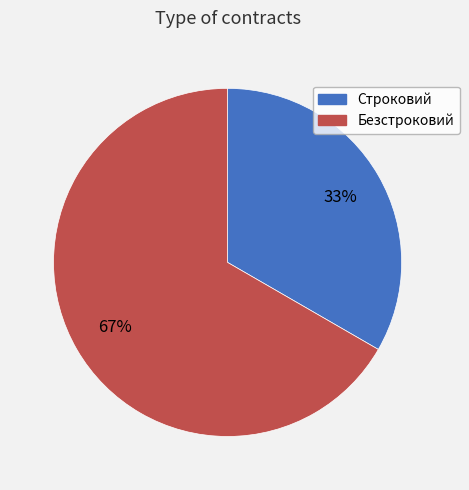

Rank the categories by value from highest to lowest.

Безстроковий, Строковий